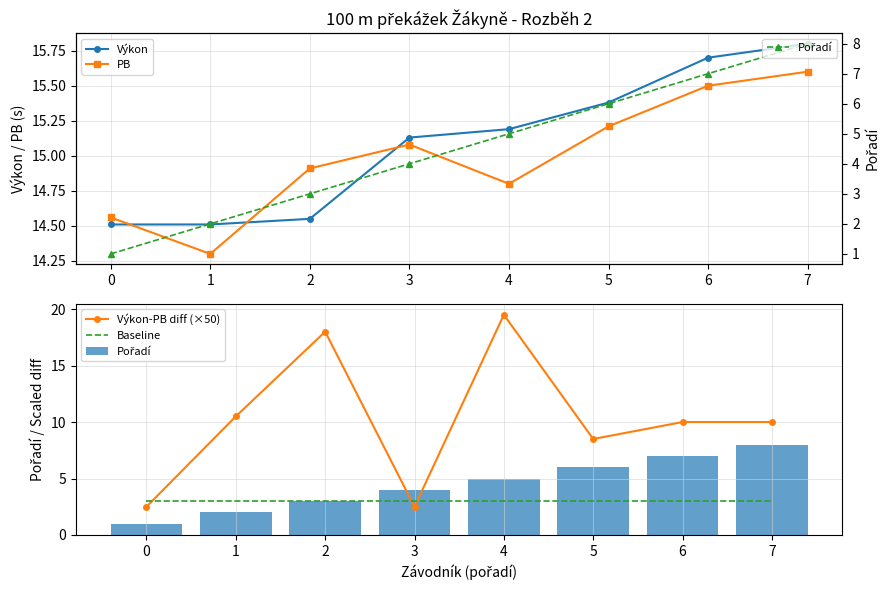

At 3, list the series in order from largest to smallest.

Výkon, PB, Pořadí, Baseline, Výkon-PB diff (×50)